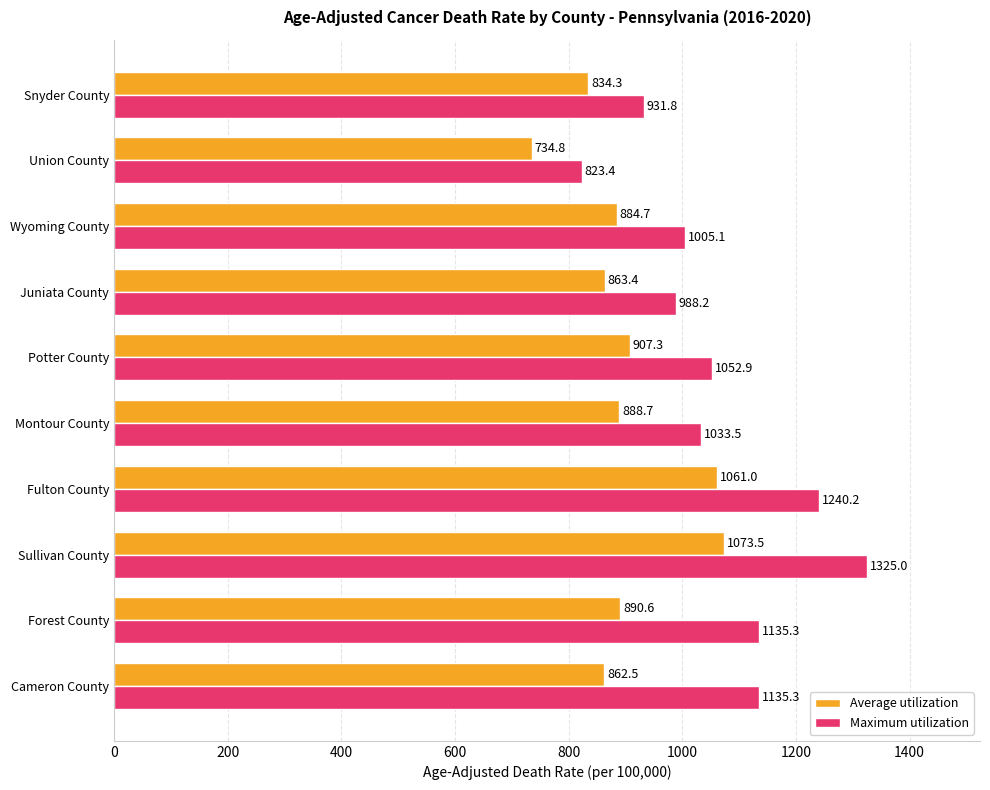

Which series has the widest spread of values?

Maximum utilization